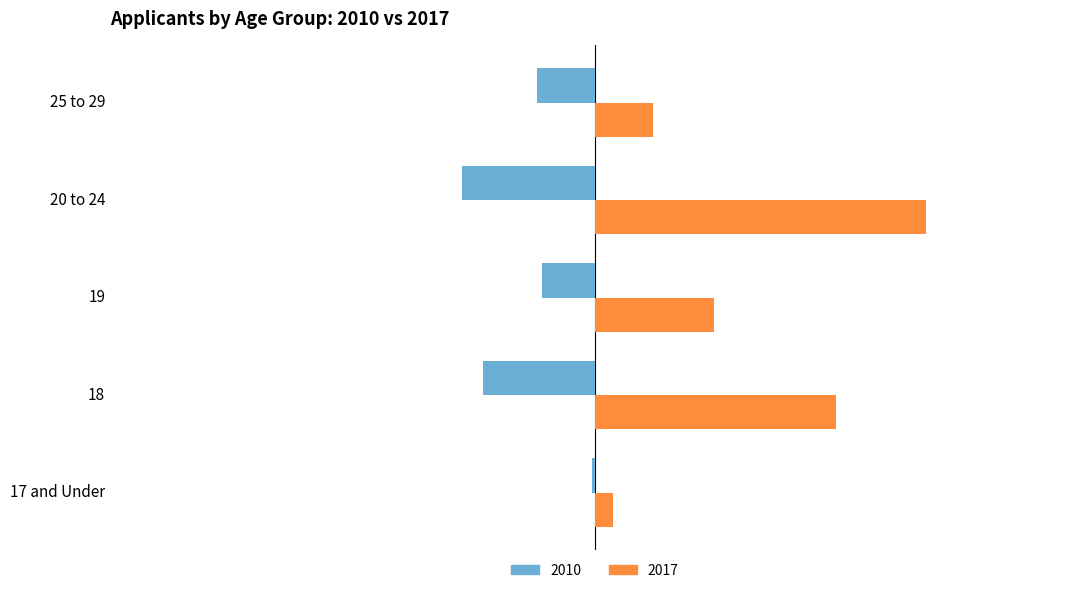

How many values in the 2010 series exceed -595?

2